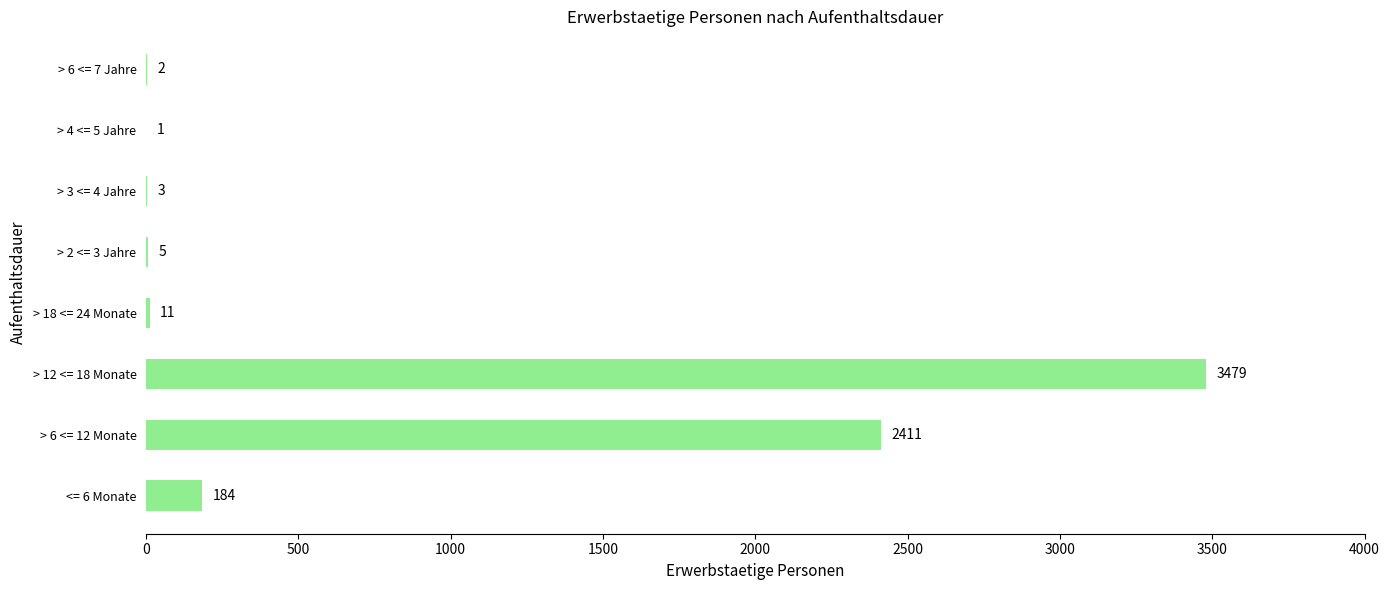

Is it true that the value at <= 6 Monate is 184?

True